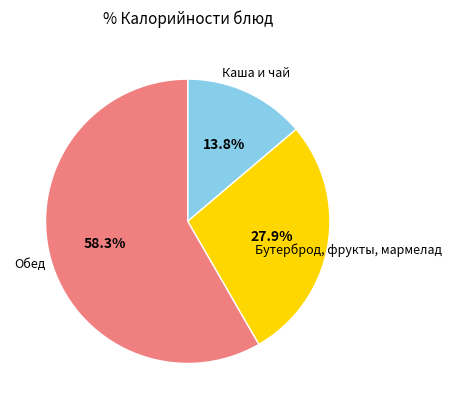

Does Бутерброд, фрукты, мармелад represent more than half of the total?

No